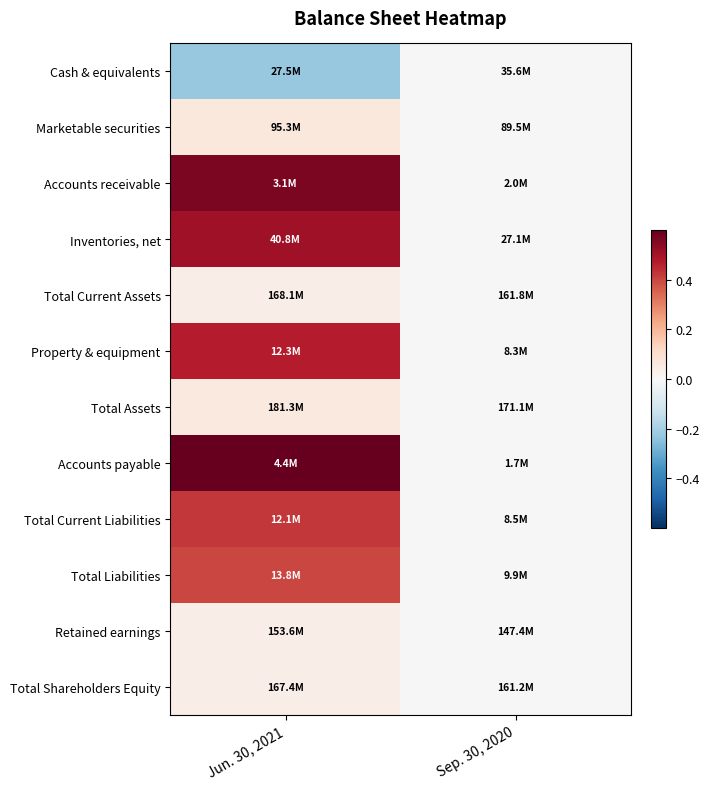

Reading left to right, list all the values displayed in this chart.

Cash & equivalents: Jun. 30, 2021=-0.2	Sep. 30, 2020=0.0
Marketable securities: Jun. 30, 2021=0.1	Sep. 30, 2020=0.0
Accounts receivable: Jun. 30, 2021=0.6	Sep. 30, 2020=0.0
Inventories, net: Jun. 30, 2021=0.5	Sep. 30, 2020=0.0
Total Current Assets: Jun. 30, 2021=0.0	Sep. 30, 2020=0.0
Property & equipment: Jun. 30, 2021=0.5	Sep. 30, 2020=0.0
Total Assets: Jun. 30, 2021=0.1	Sep. 30, 2020=0.0
Accounts payable: Jun. 30, 2021=1.5	Sep. 30, 2020=0.0
Total Current Liabilities: Jun. 30, 2021=0.4	Sep. 30, 2020=0.0
Total Liabilities: Jun. 30, 2021=0.4	Sep. 30, 2020=0.0
Retained earnings: Jun. 30, 2021=0.0	Sep. 30, 2020=0.0
Total Shareholders Equity: Jun. 30, 2021=0.0	Sep. 30, 2020=0.0